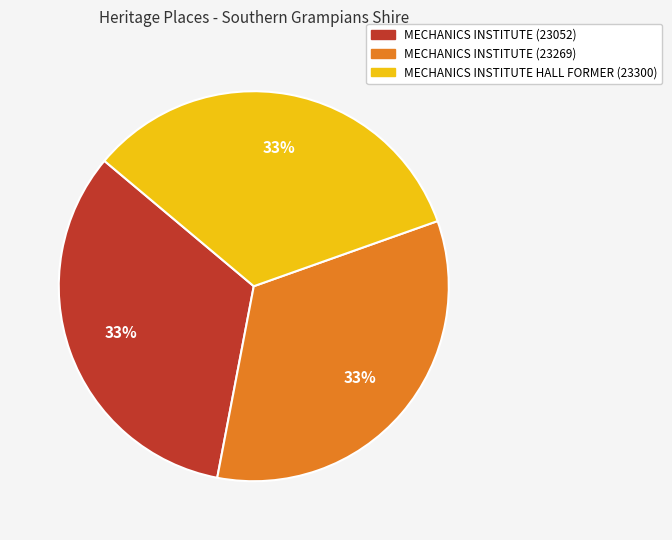

To the nearest percent, what is the combined percentage of MECHANICS INSTITUTE (23269) and MECHANICS INSTITUTE (23052)?

67%